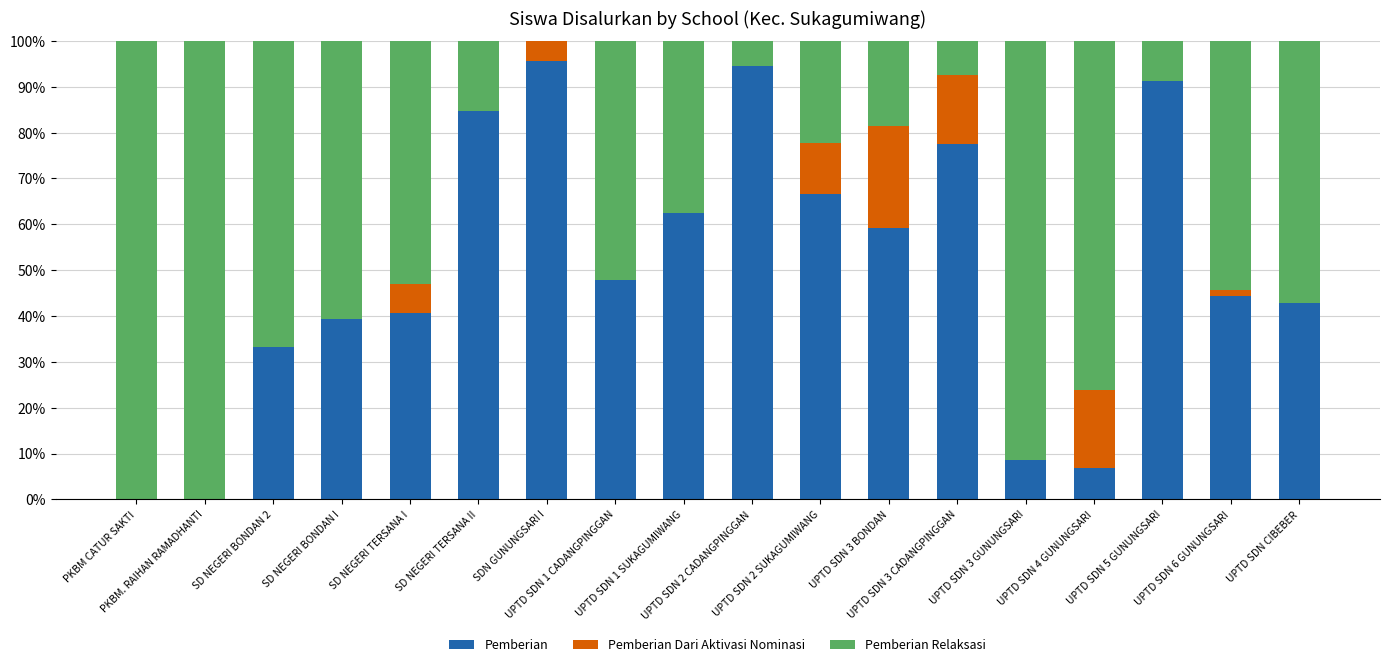

What is the sum of all Pemberian values?

895.7